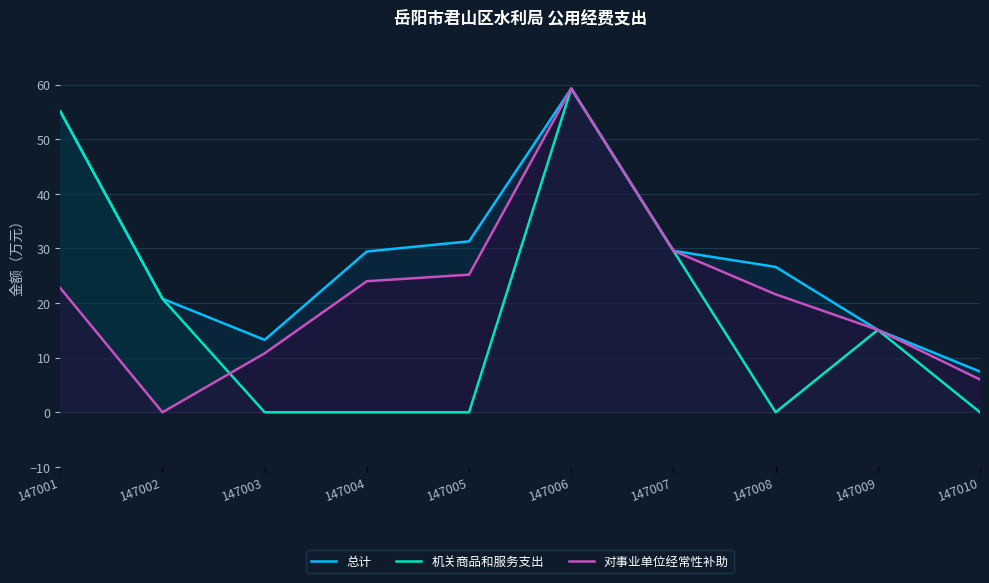

How many data points does each series have?

10